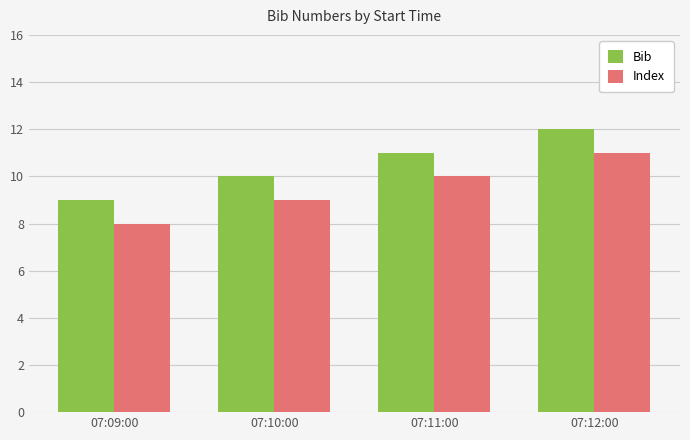

The value of Index at 07:10:00 is 5. True or false?

False